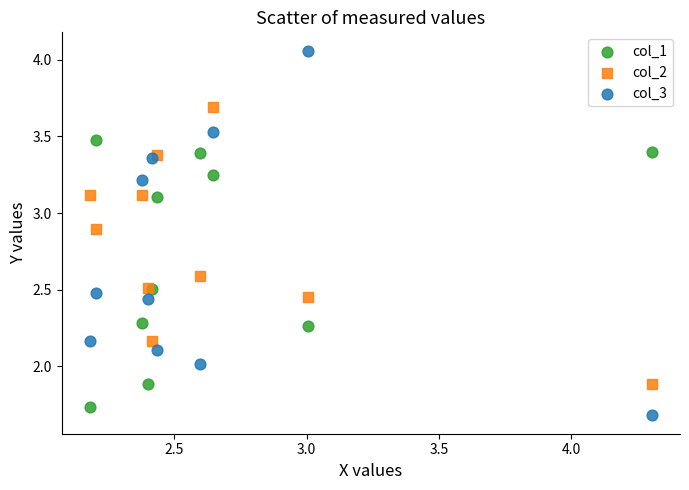

What is the X range (max minus min) for the scatter plot?

2.1